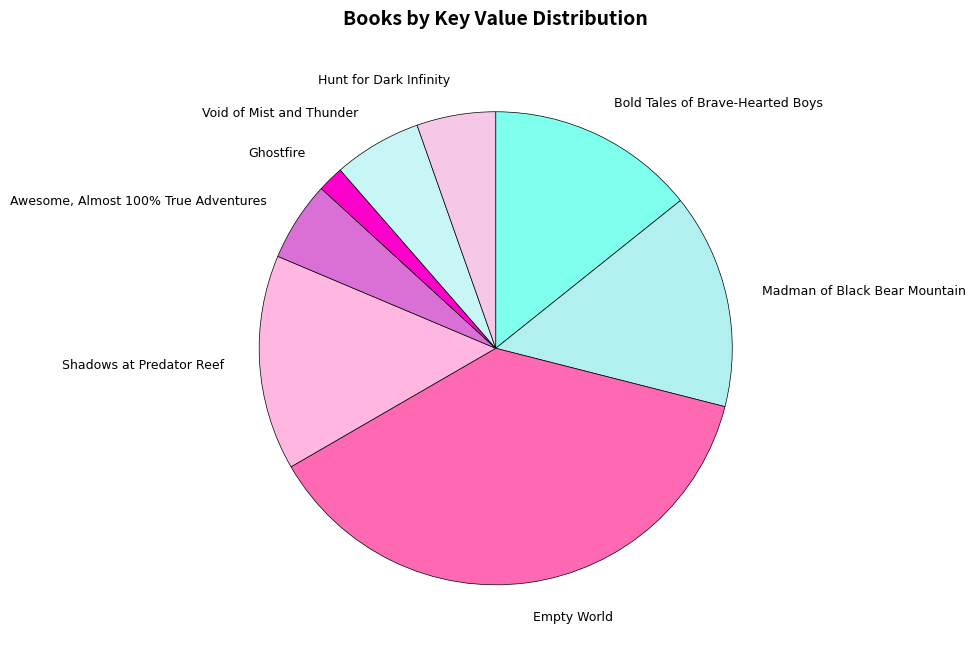

What is the change in value from Madman of Black Bear Mountain to Awesome, Almost 100% True Adventures?

-110056389